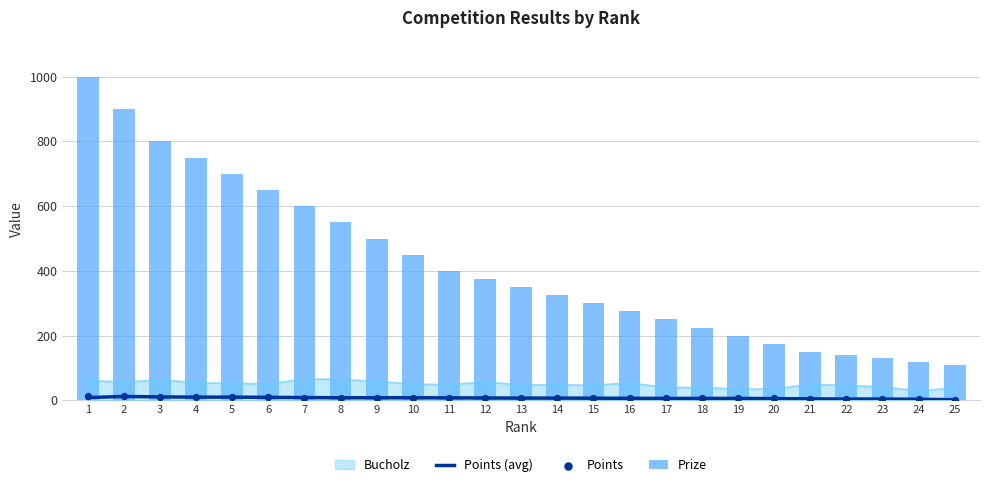

Which series has the largest total across all categories?

Prize